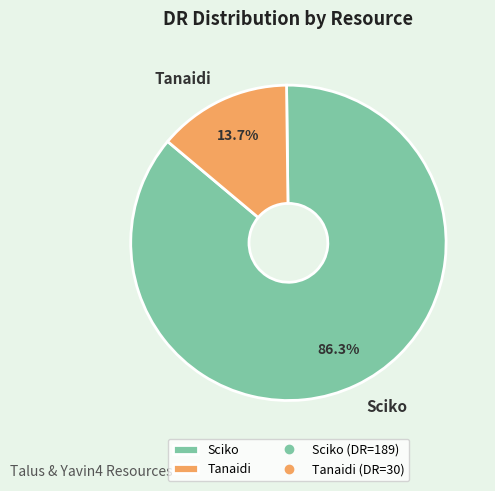

How many slices are in this pie chart?

2